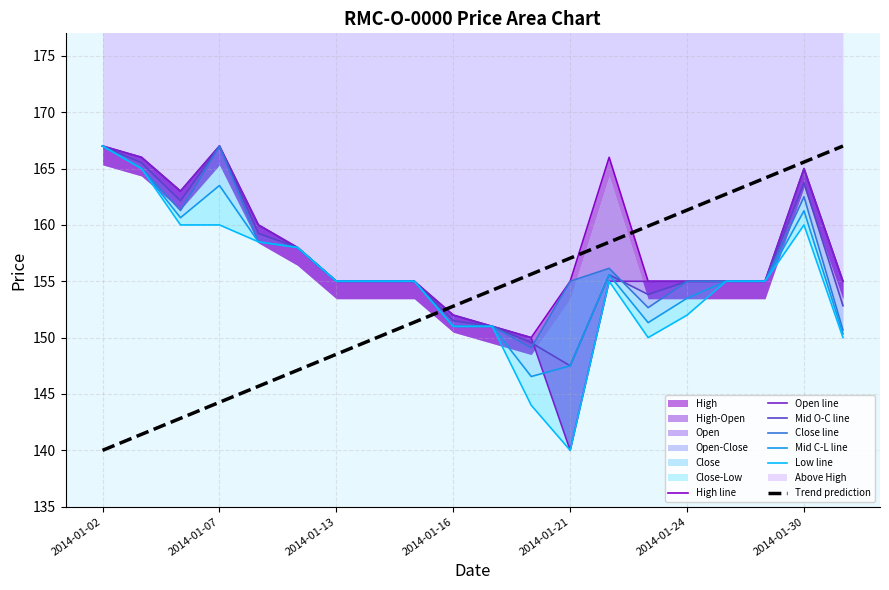

Where does the High series first go above 155?

2014-01-02